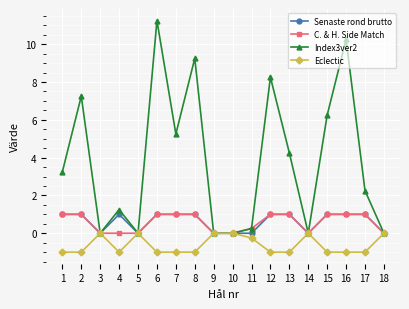

Which series has the widest spread of values?

Index3ver2